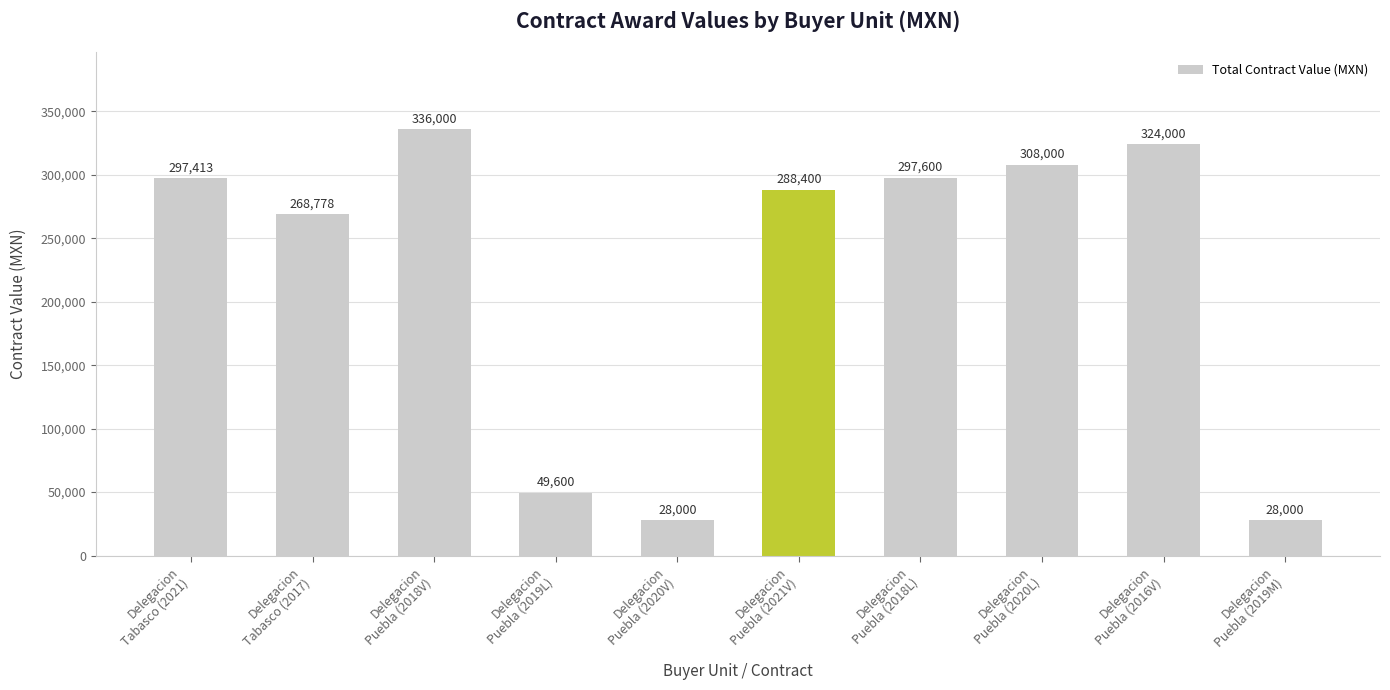

How many distinct data groups are displayed?

1